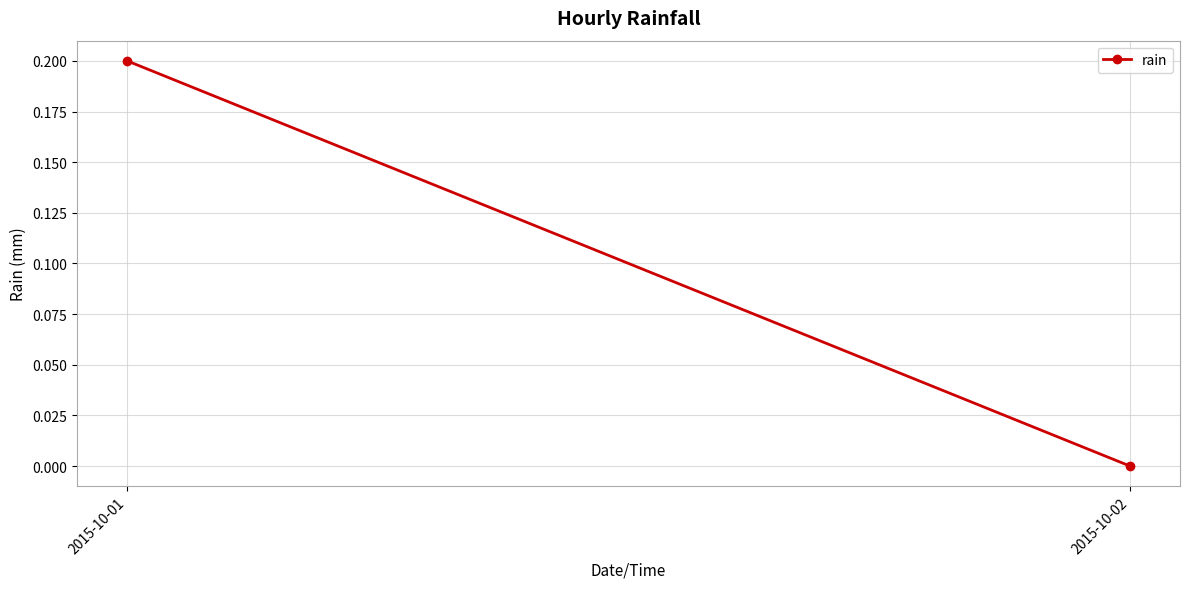

Reading right to left, transcribe all the data shown in this chart.

2015-10-02=0.0	2015-10-01=0.2